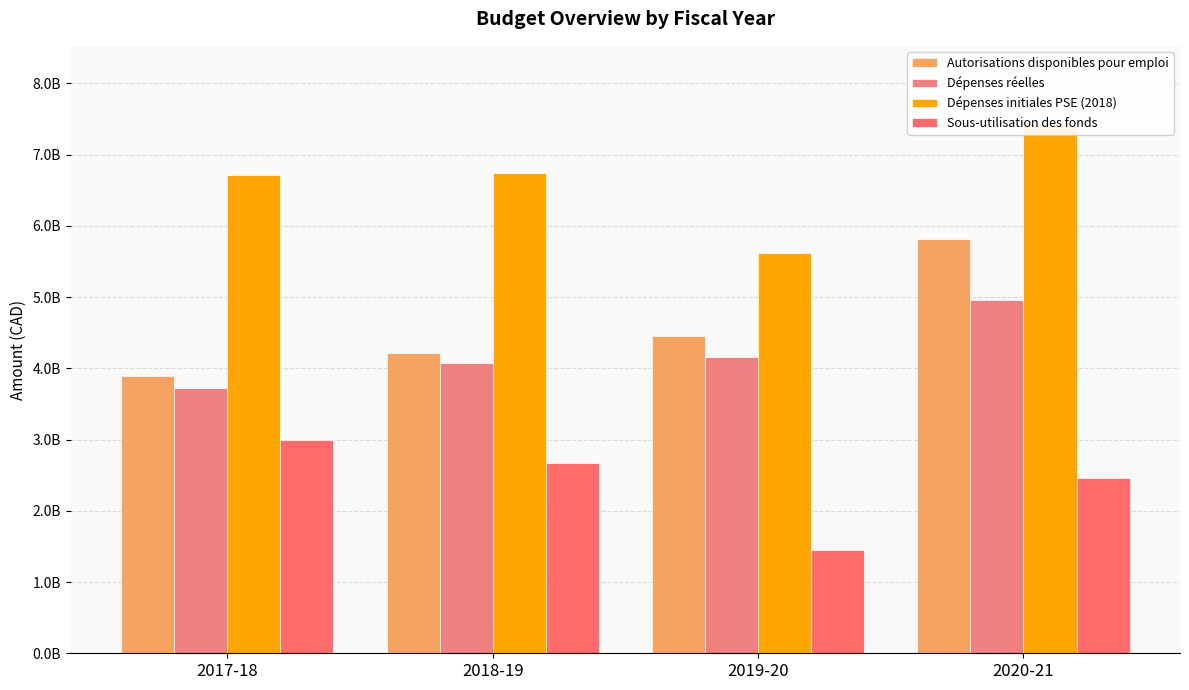

Rank the categories by Dépenses réelles value from highest to lowest.

2020-21, 2019-20, 2018-19, 2017-18